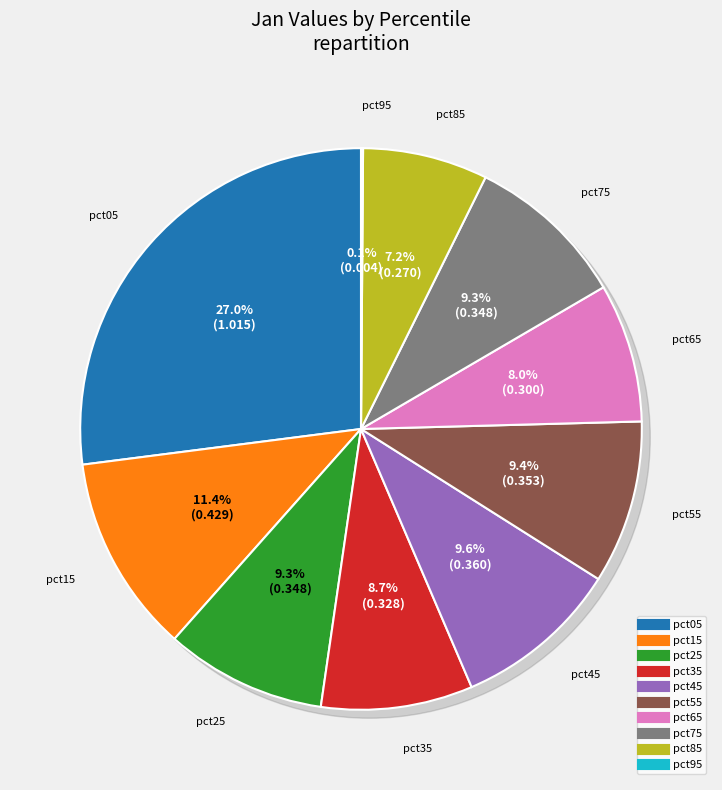

Does any single category account for the majority?

No